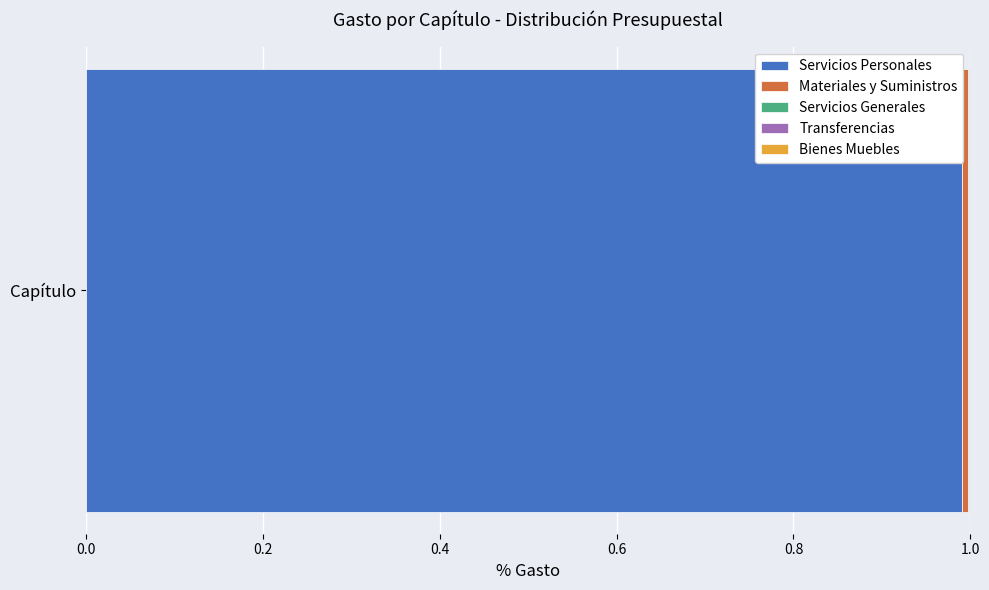

What is the maximum value for Servicios Personales?

1.0